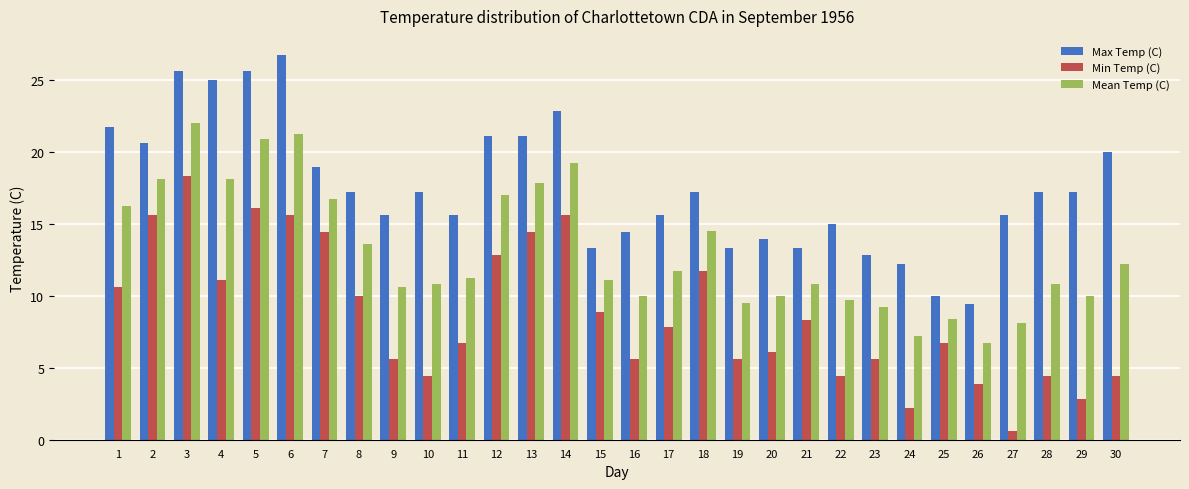

Rank the series at 4 from lowest to highest value.

Min Temp (C), Mean Temp (C), Max Temp (C)